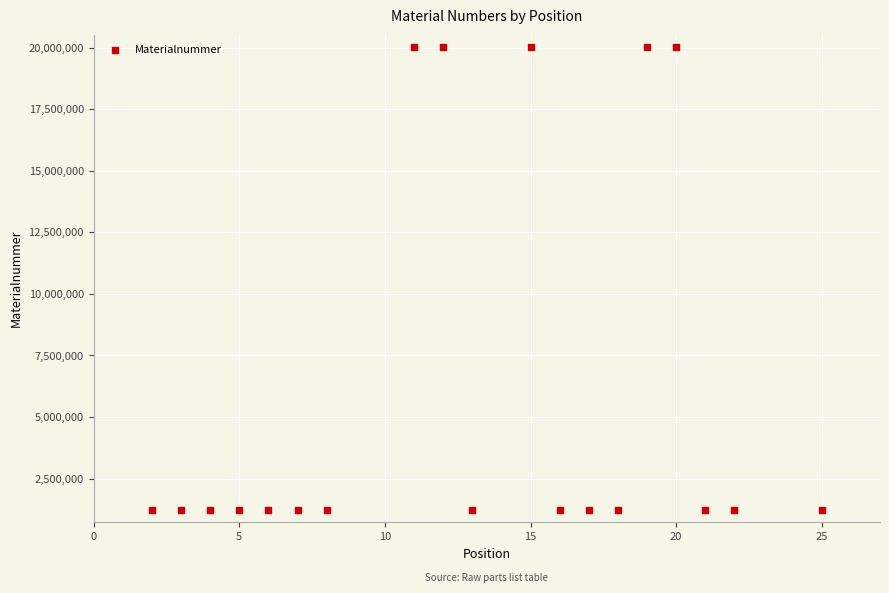

What is the range of Y values (max minus min)?

18795520